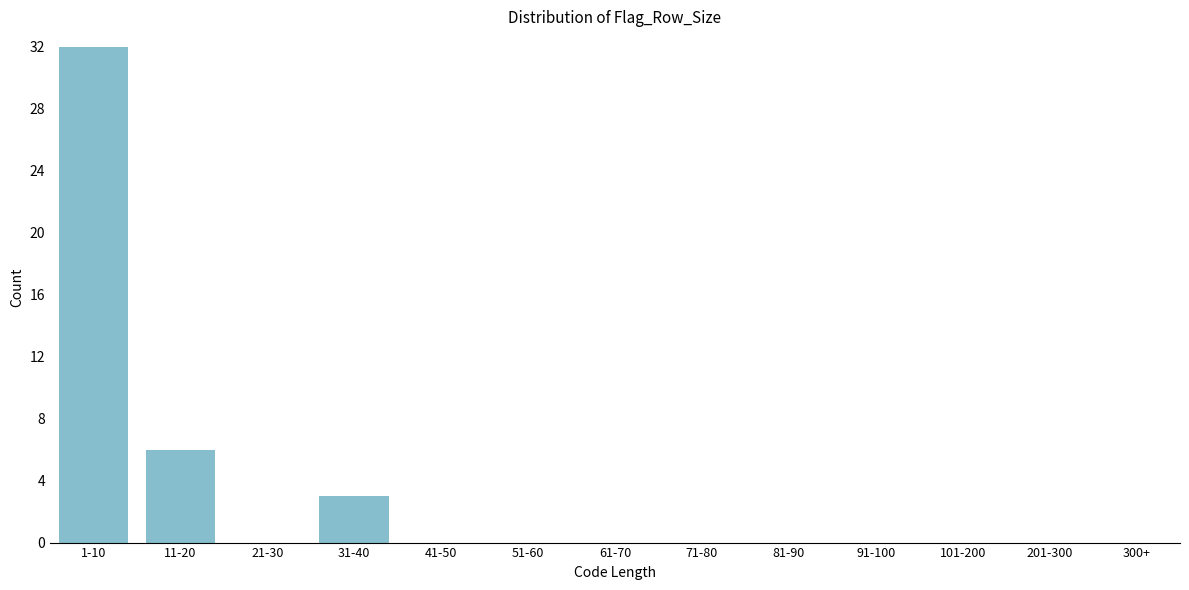

Reading left to right, extract all data points from this chart.

1-10=32	11-20=6	21-30=0	31-40=3	41-50=0	51-60=0	61-70=0	71-80=0	81-90=0	91-100=0	101-200=0	201-300=0	300+=0